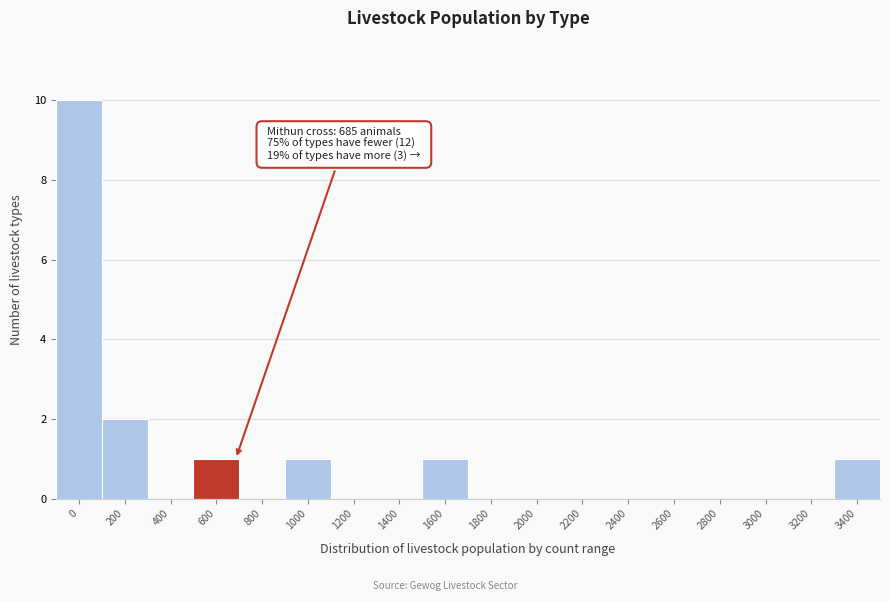

Reading left to right, extract all data points from this chart.

0=10	200=2	400=0	600=1	800=0	1000=1	1200=0	1400=0	1600=1	1800=0	2000=0	2200=0	2400=0	2600=0	2800=0	3000=0	3200=0	3400=1